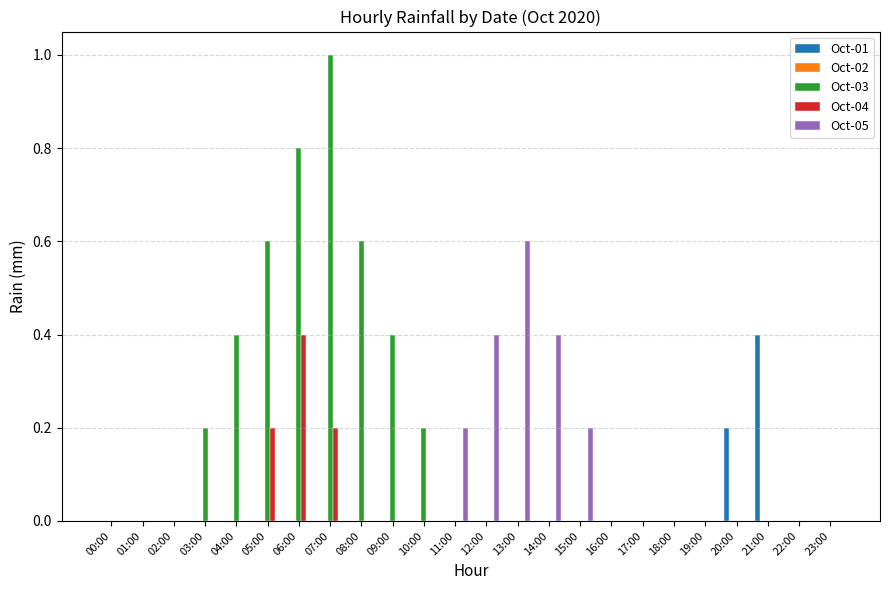

The Oct-03 series shows 0.5 at 21:00. True or false?

False